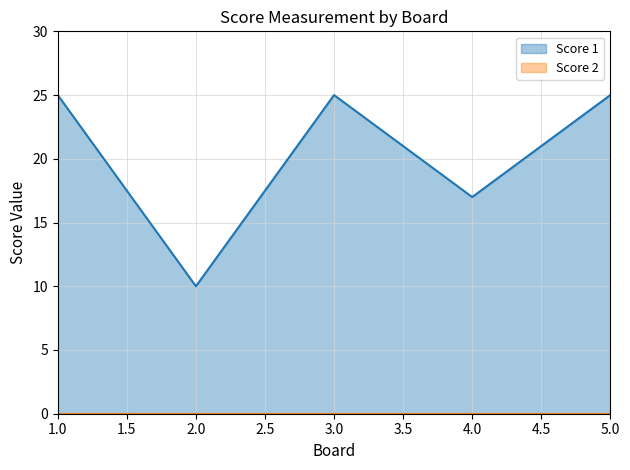

At which category does the chart reach its minimum across all series?

2